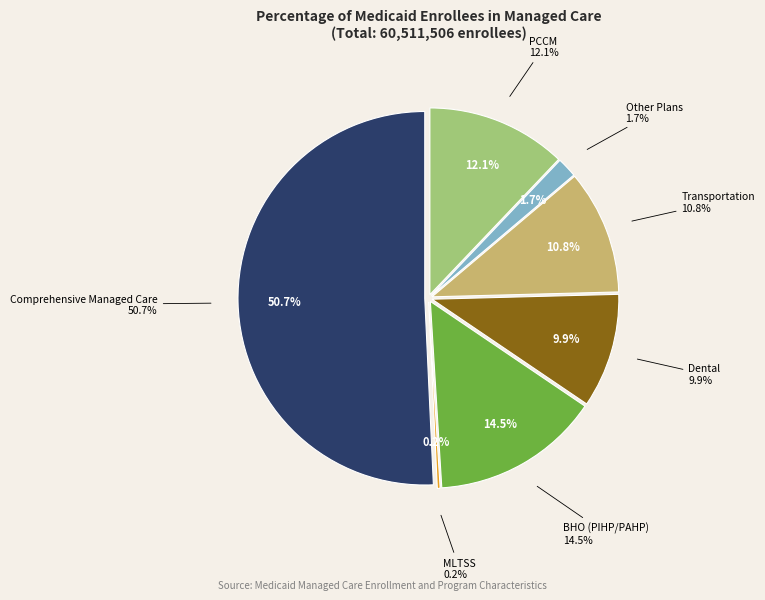

Does MLTSS account for over 50% of the chart?

No